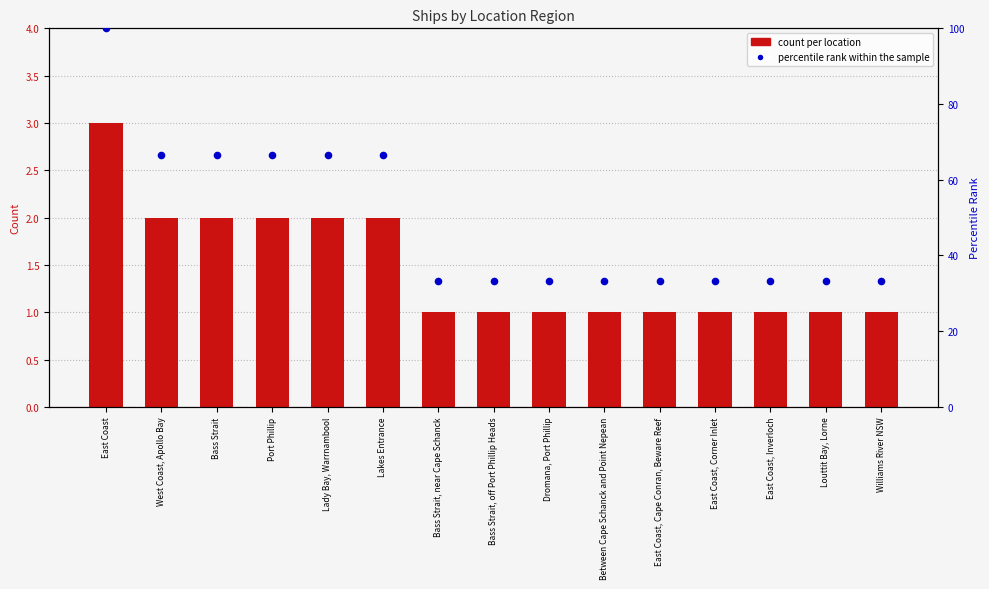

At which category is the sum across all series the highest?

East Coast